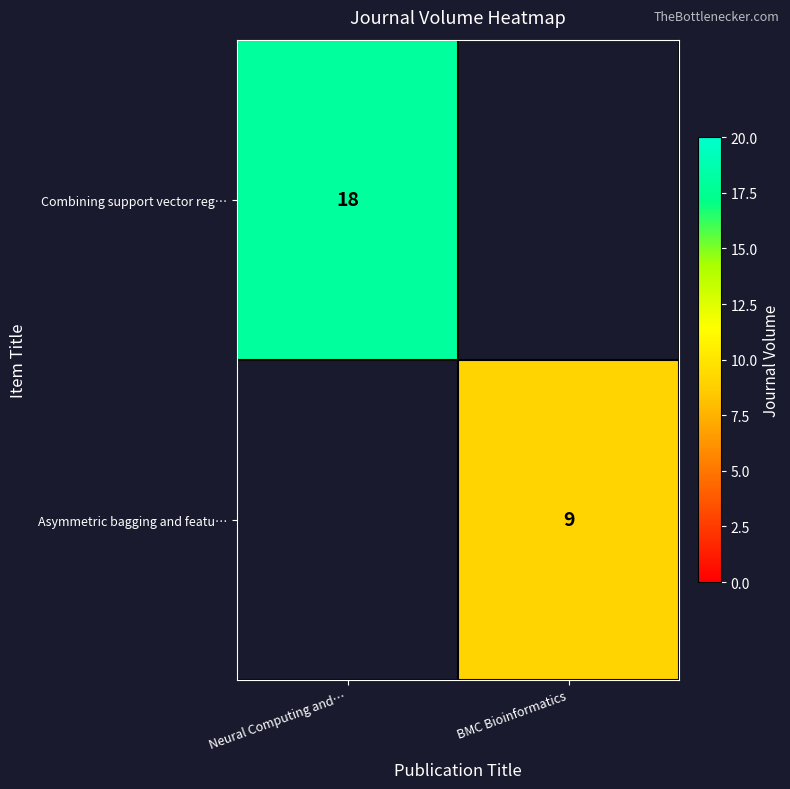

The Combining support vector reg… series shows 25 at Neural Computing and…. True or false?

False